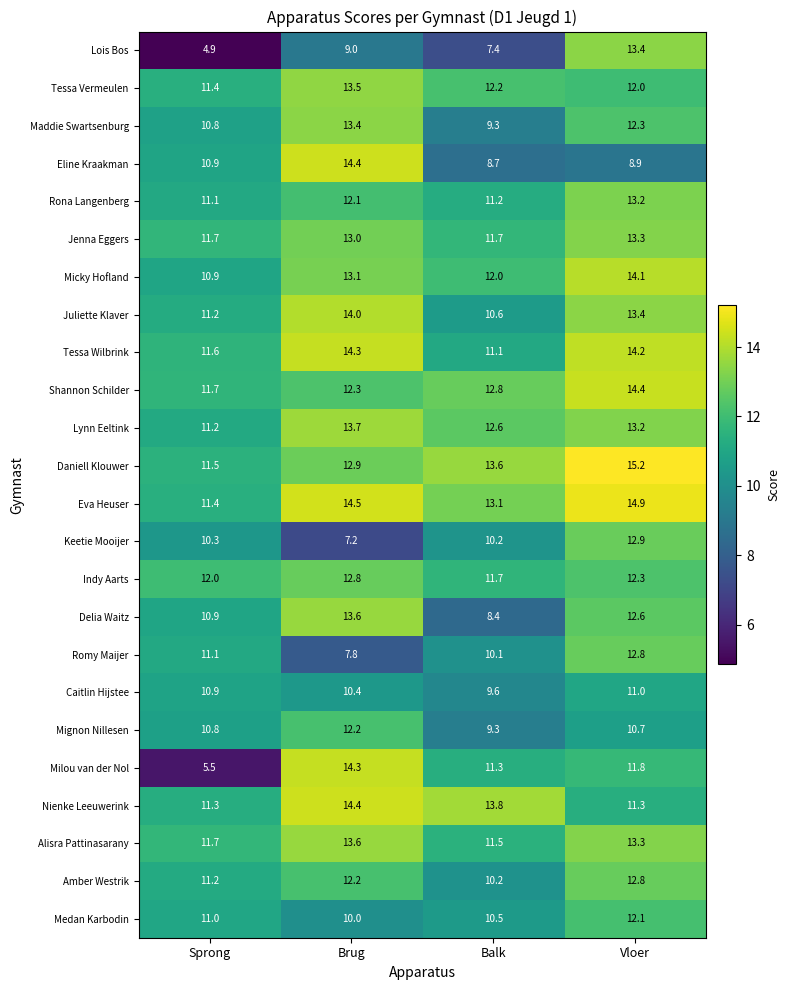

The value of Lois Bos at Brug is 9.0. True or false?

True